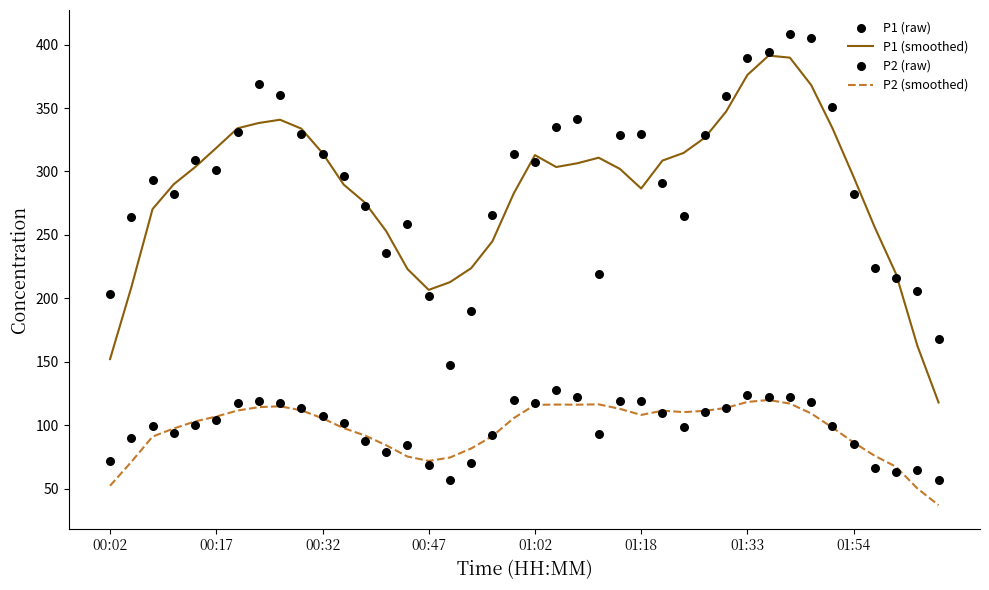

What is the total value across all series at 13?

651.2